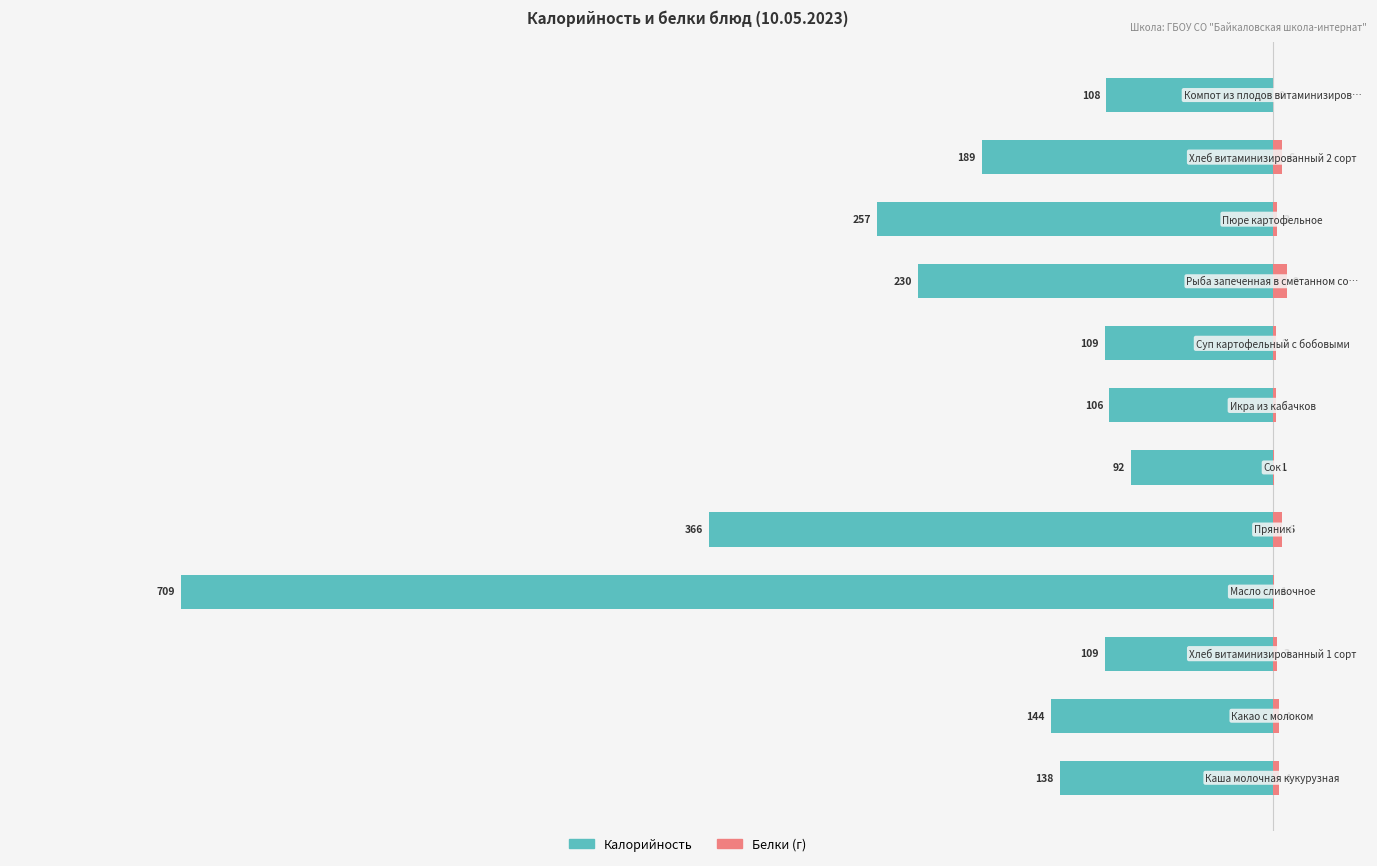

Reading left to right, list all the values displayed in this chart.

Калорийность: -138	-144	-109	-709	-366	-92	-106	-109	-230	-257	-189	-108
Белки: 4	4	3	1	6	1	2	2	9	3	6	0